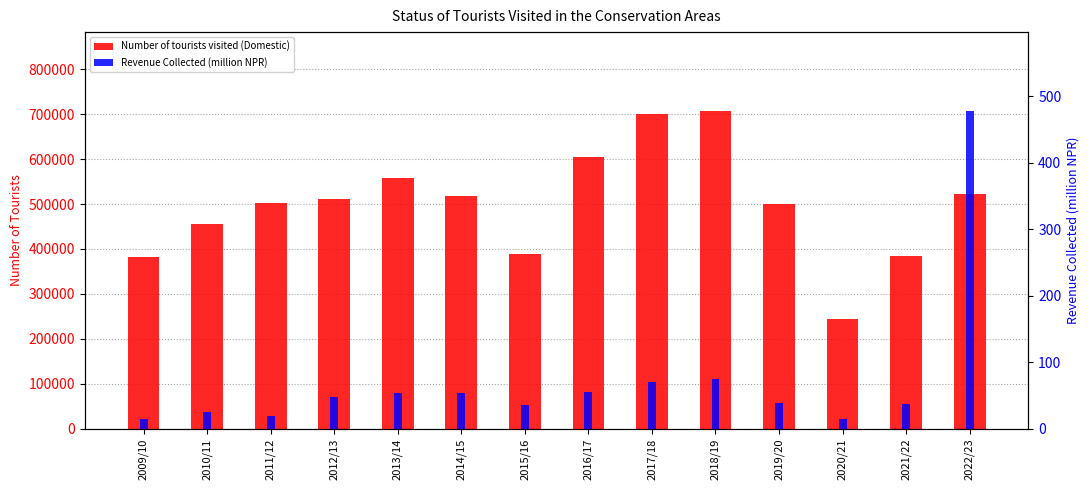

How many categories are shown in the chart?

14